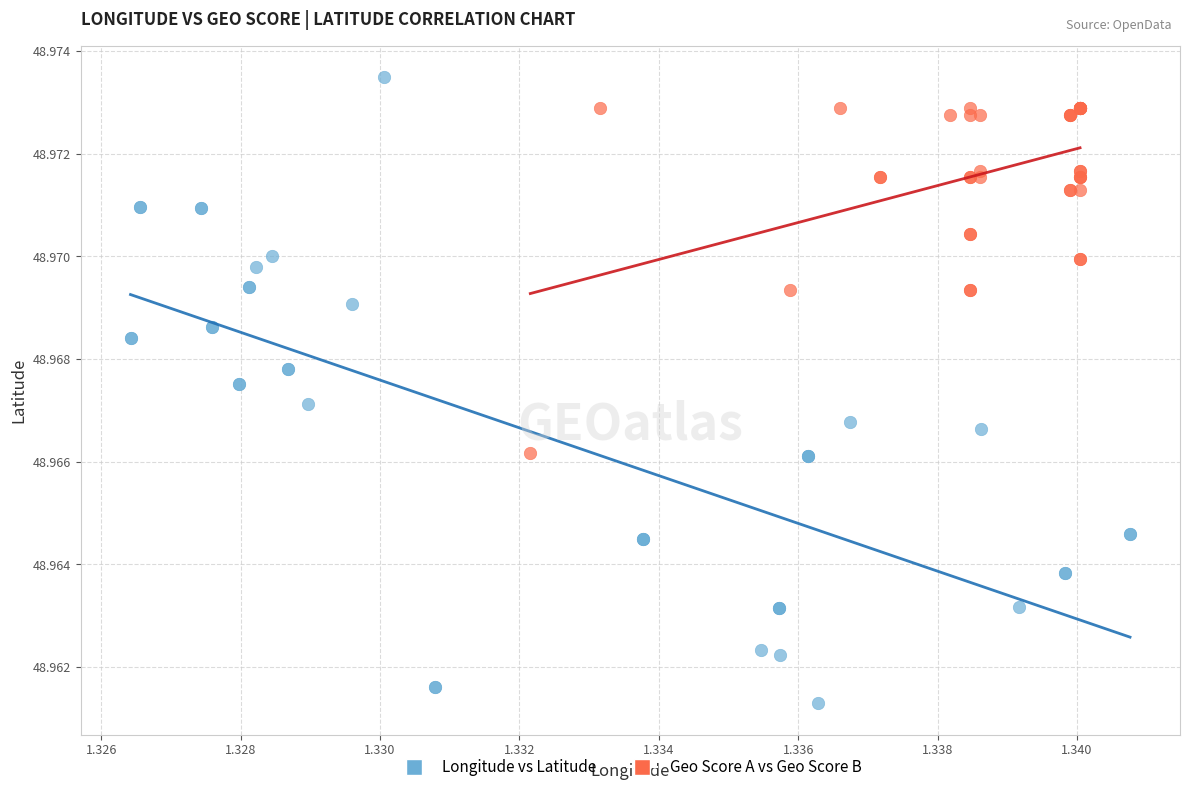

Which series has the largest Y range (max minus min)?

Longitude vs Latitude